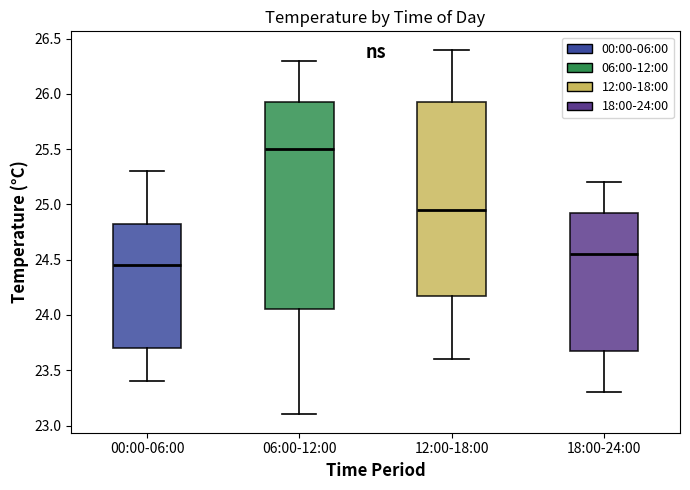

Where is the upper edge of the box for 18:00-24:00 on the y-axis? The values are not printed on the chart, so give them approximately, as read against the axis.

24.95